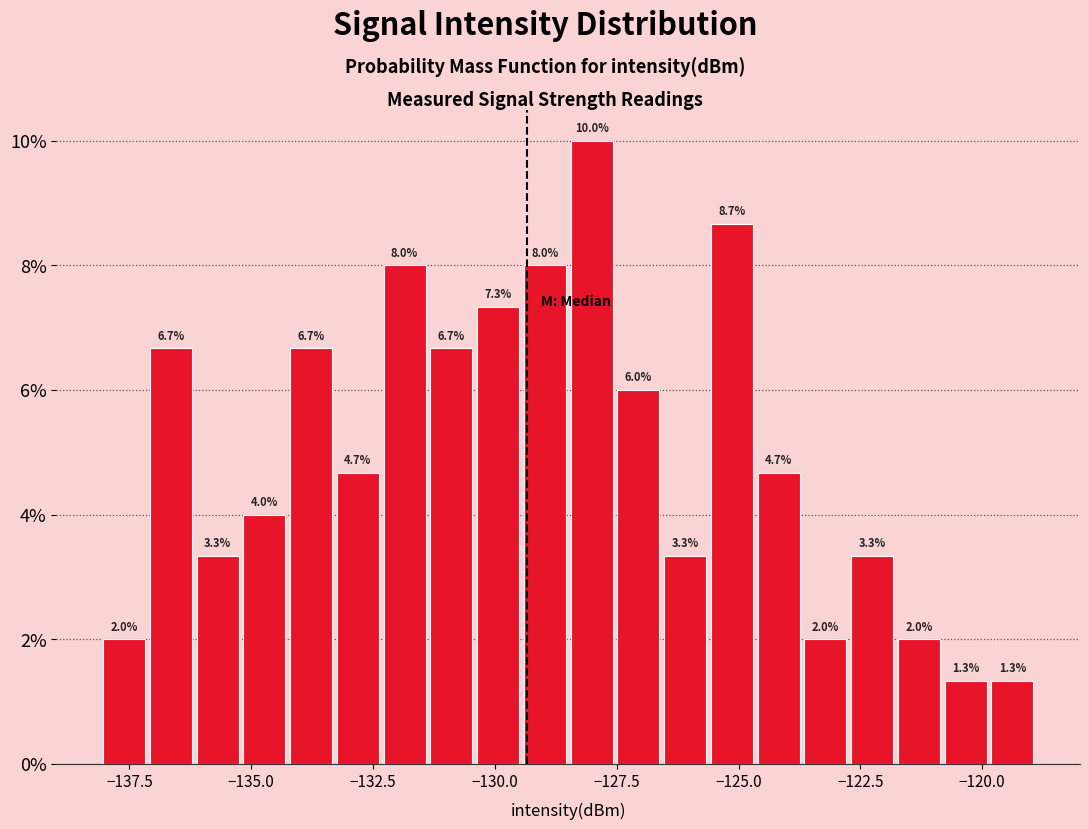

Read against the x-axis, roughly where is the centre of the tallest bar?

-128.0